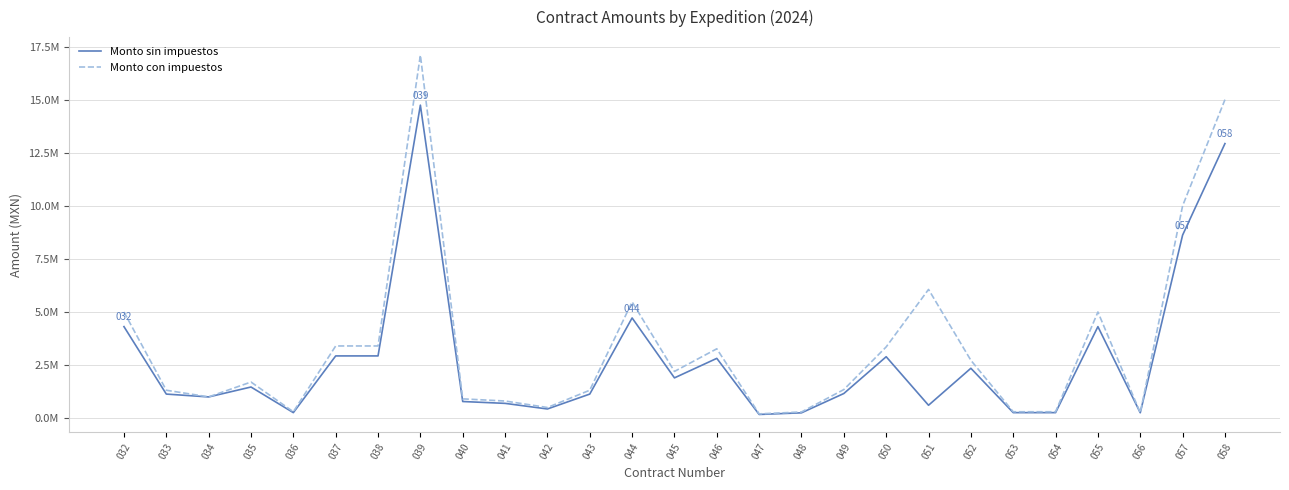

At which label does Monto con impuestos reach its peak?

039